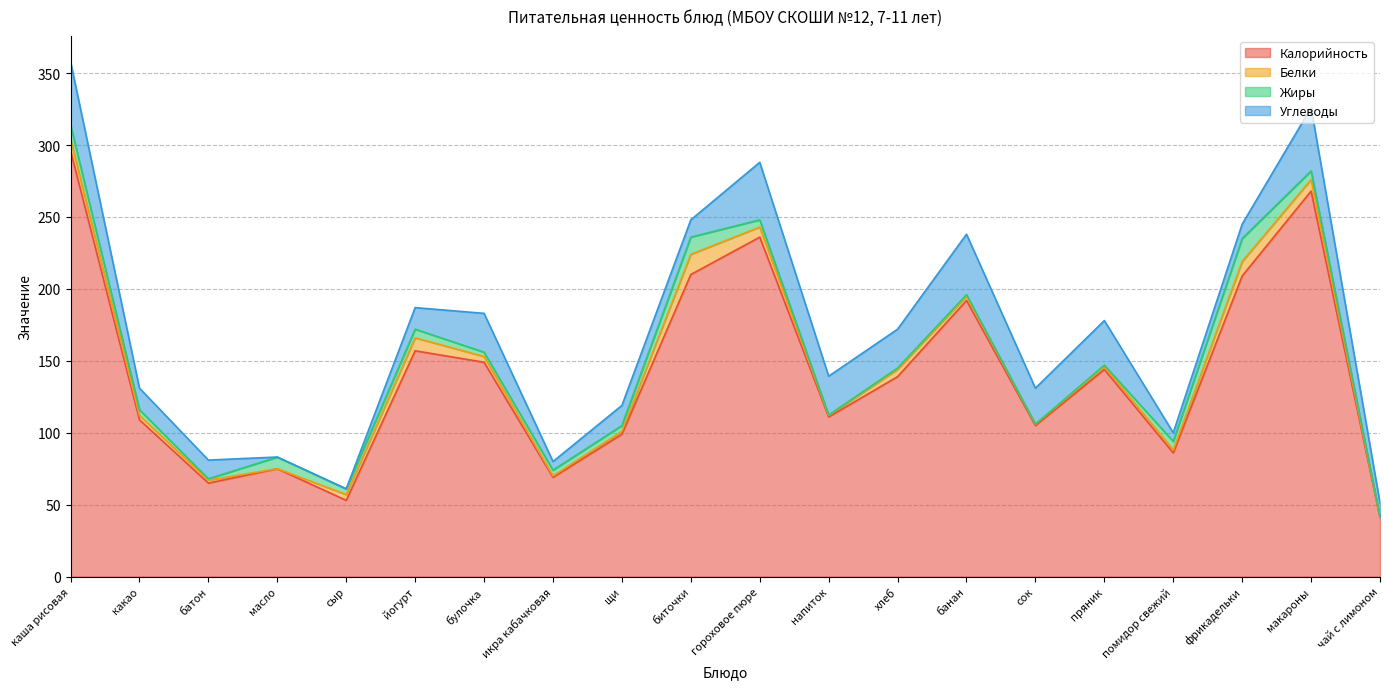

At помидор свежий, list the series in order from smallest to largest.

Белки, Жиры, Углеводы, Калорийность